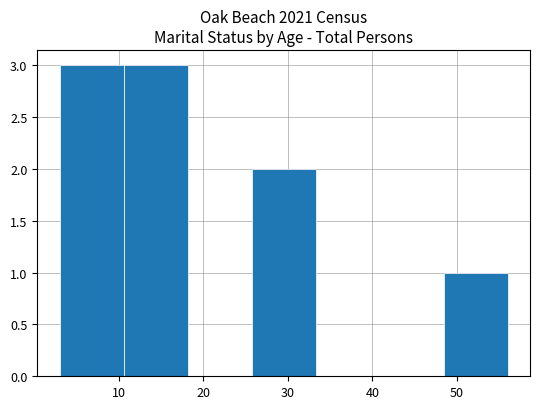

What is the height of the bar covering 26 to 33 on the x-axis? Neither the bar edges nor the heights are printed on the chart, so give them approximately, as read against the axes.

2